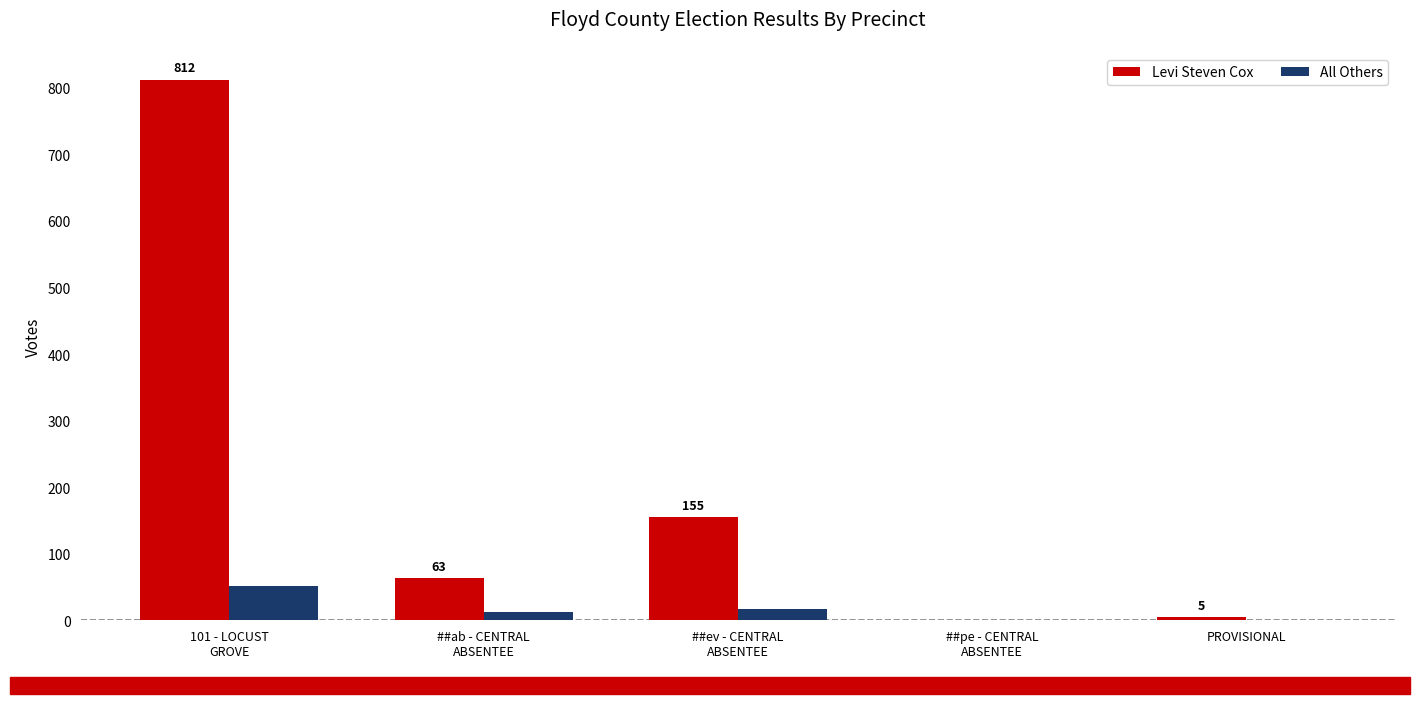

Which series has the largest total across all categories?

Levi Steven Cox